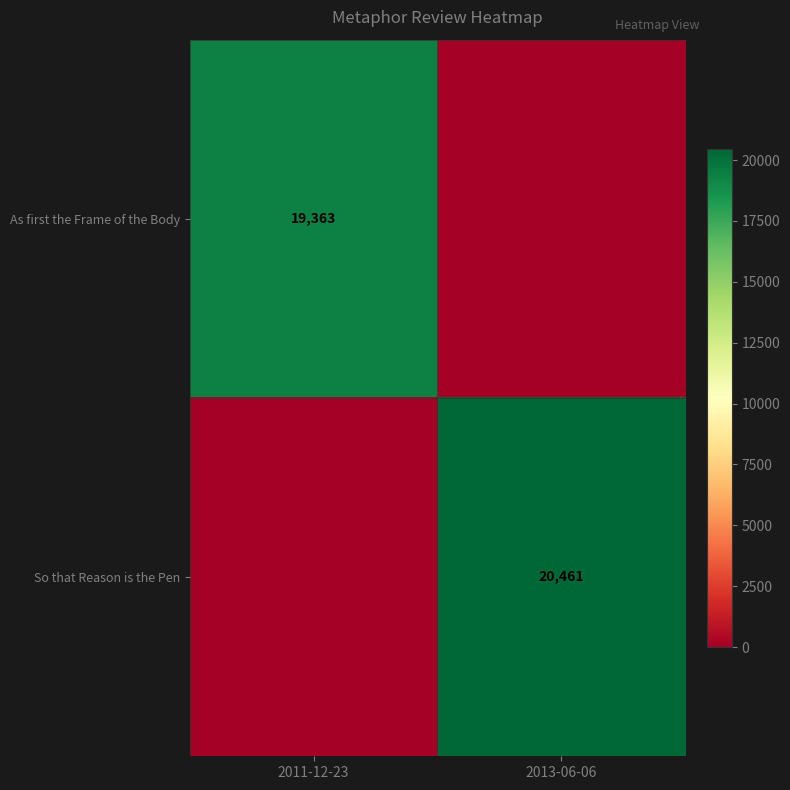

At which category is the sum across all series the highest?

2013-06-06